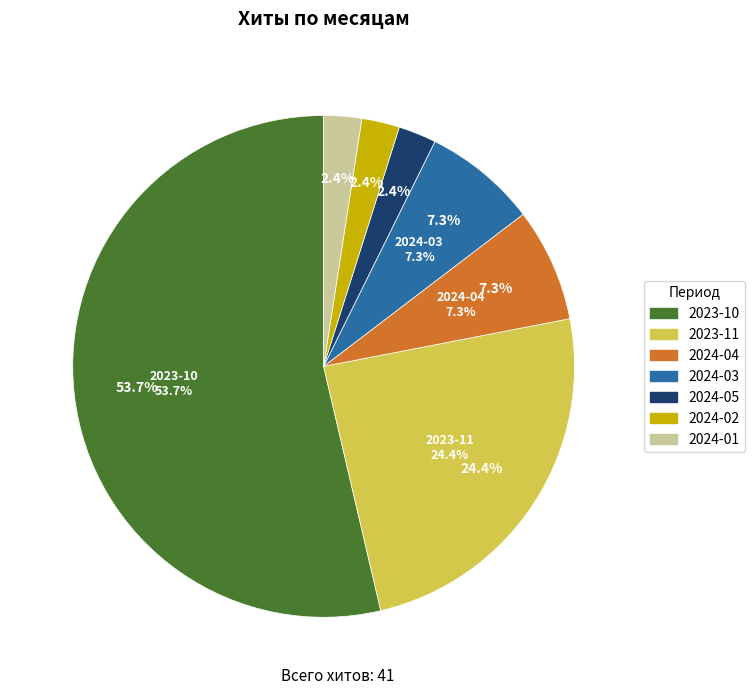

Do 24 and 4 together represent more than half of the pie?

No